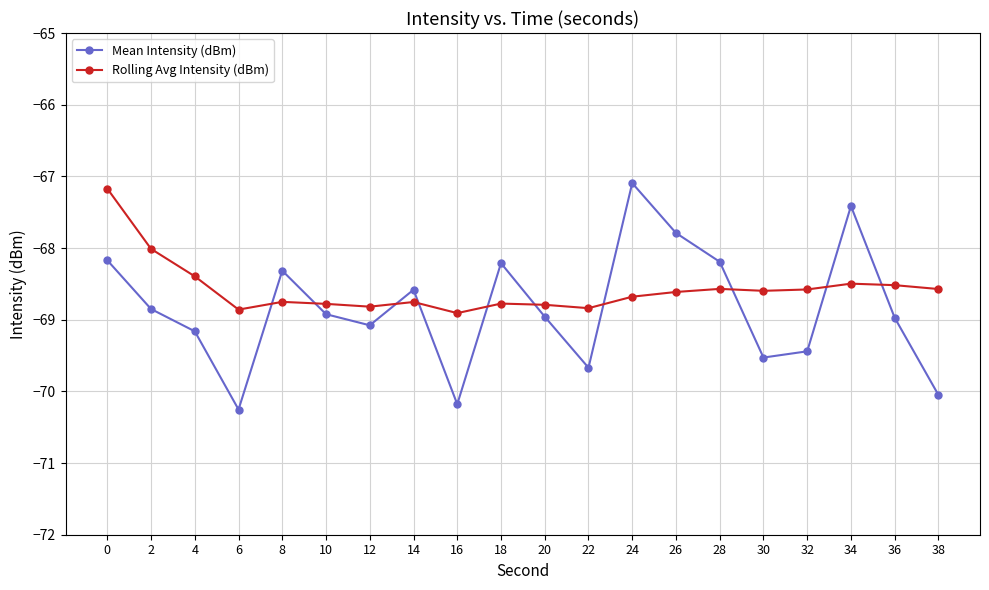

What is the difference between the maximum and minimum values in the Rolling Avg Intensity (dBm) series?

1.7